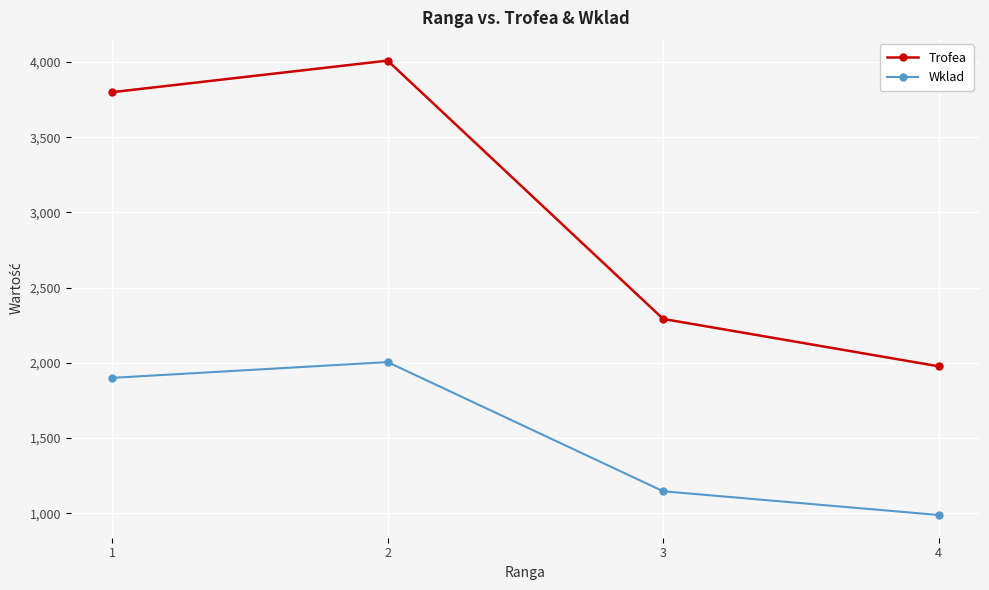

True or false: Trofea and Wklad intersect in this chart.

False